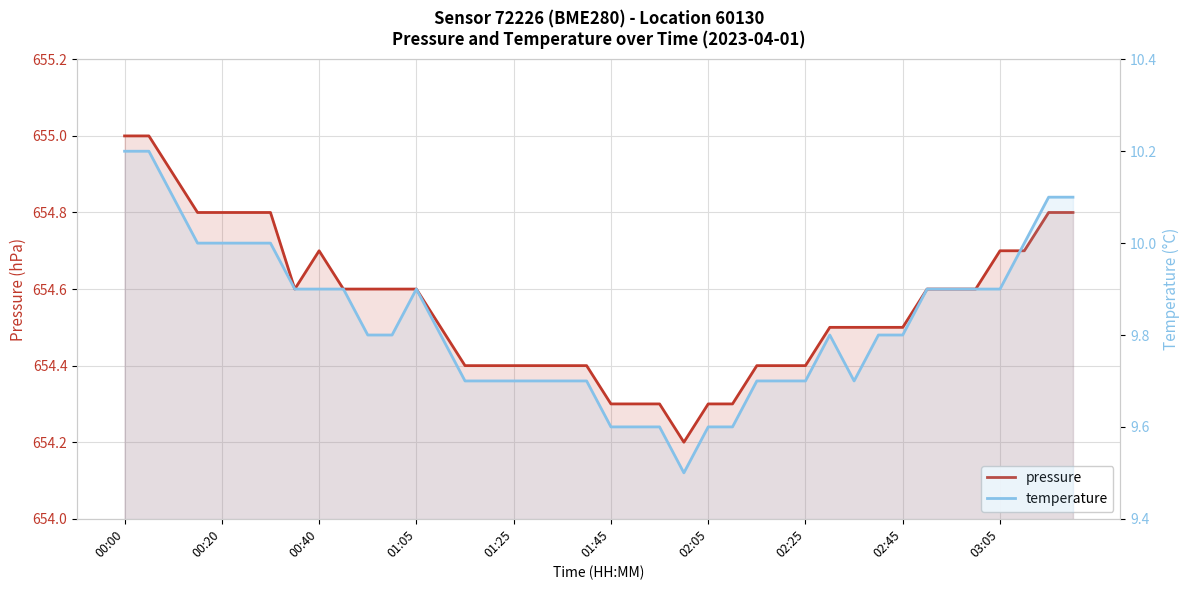

Rank the series by their maximum value, from lowest to highest.

temperature, pressure